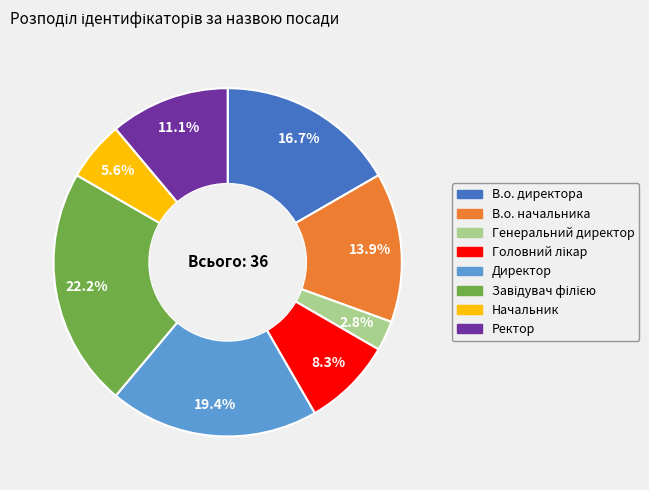

Combined, do Начальник and В.о. начальника account for over 50%?

No